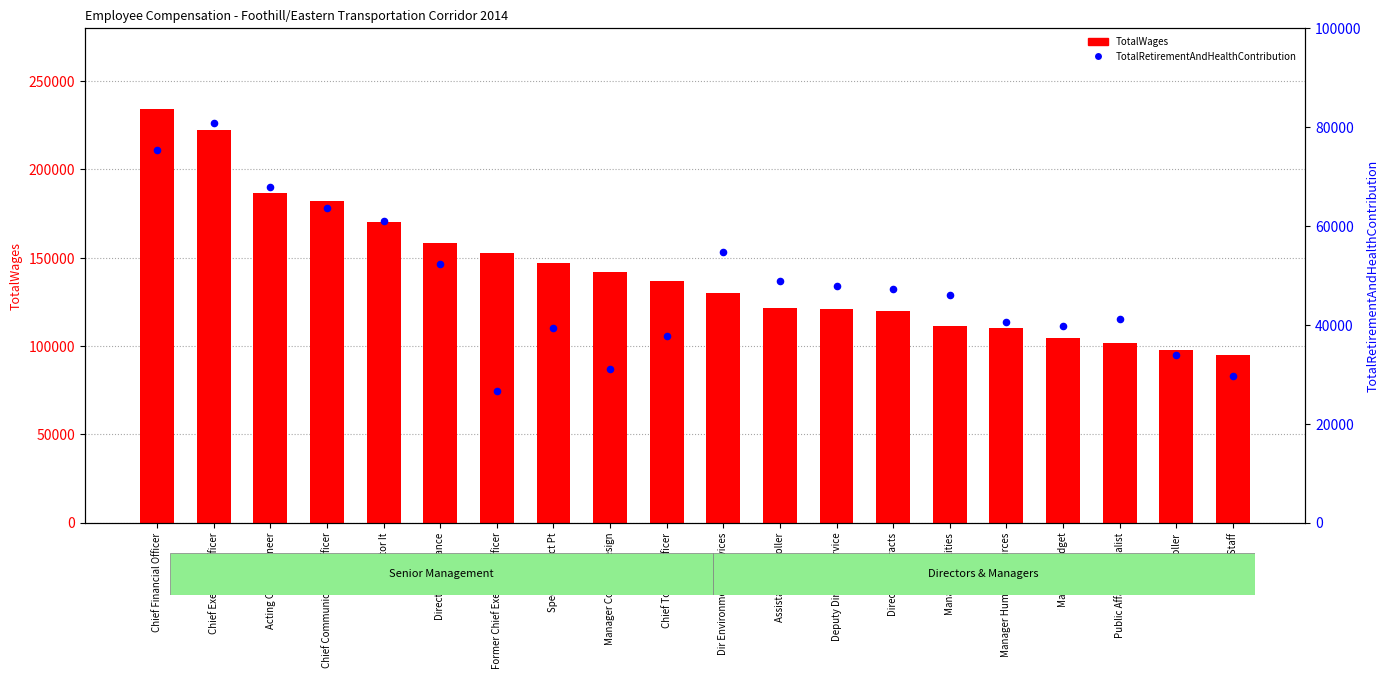

Which series contains the highest Y value?

TotalWages